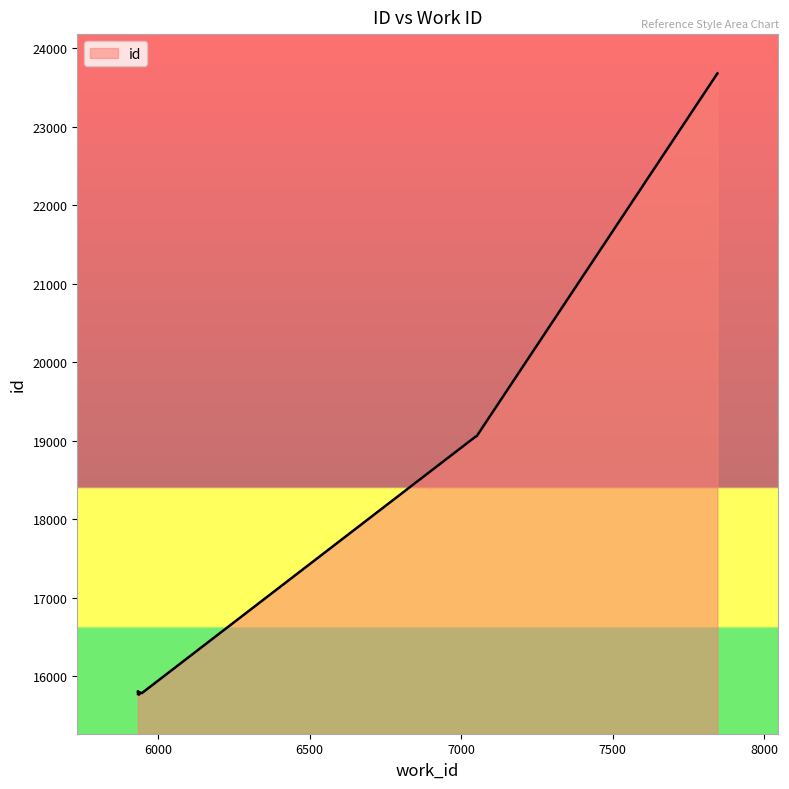

How many data points does each series have?

10